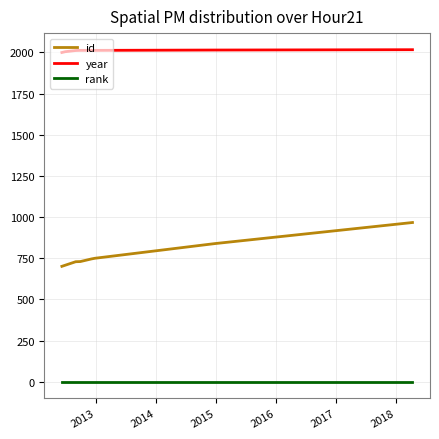

Which series has the largest total across all categories?

year